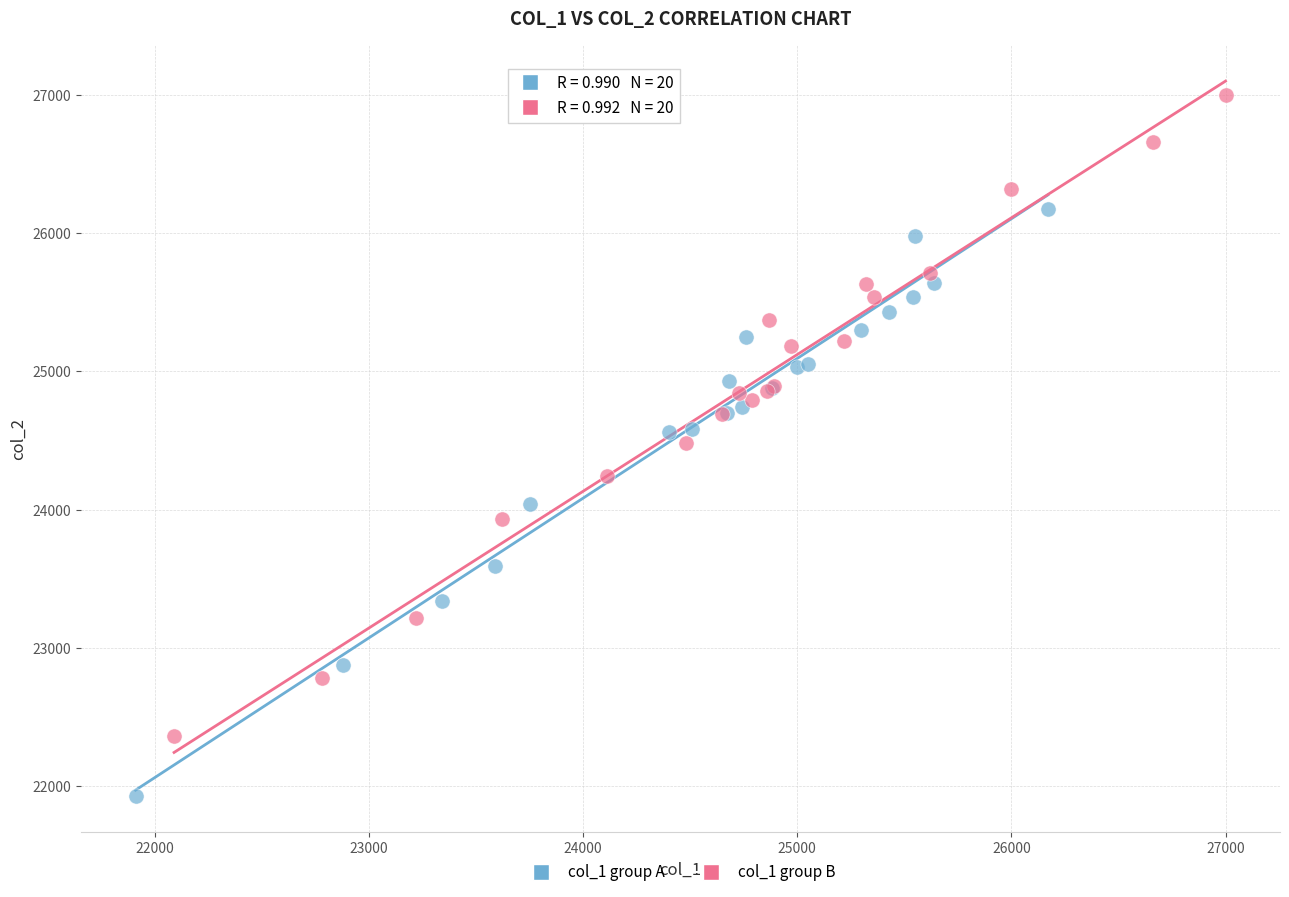

Which series has the widest spread of Y values?

col_1 group B